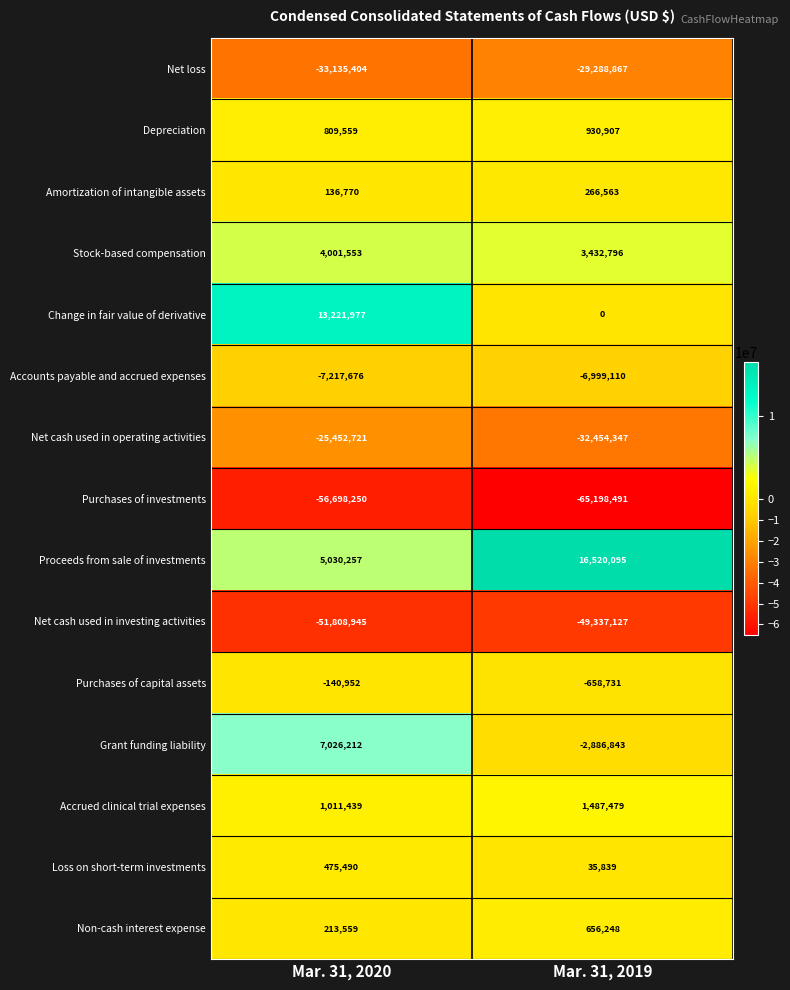

Reading right to left, what are all the values shown in this chart?

Net loss: Mar. 31, 2019=-29288867	Mar. 31, 2020=-33135404
Depreciation: Mar. 31, 2019=930907	Mar. 31, 2020=809559
Amortization of intangible assets: Mar. 31, 2019=266563	Mar. 31, 2020=136770
Stock-based compensation: Mar. 31, 2019=3432796	Mar. 31, 2020=4001553
Change in fair value of derivative: Mar. 31, 2019=0	Mar. 31, 2020=13221977
Accounts payable and accrued expenses: Mar. 31, 2019=-6999110	Mar. 31, 2020=-7217676
Net cash used in operating activities: Mar. 31, 2019=-32454347	Mar. 31, 2020=-25452721
Purchases of investments: Mar. 31, 2019=-65198491	Mar. 31, 2020=-56698250
Proceeds from sale of investments: Mar. 31, 2019=16520095	Mar. 31, 2020=5030257
Net cash used in investing activities: Mar. 31, 2019=-49337127	Mar. 31, 2020=-51808945
Purchases of capital assets: Mar. 31, 2019=-658731	Mar. 31, 2020=-140952
Grant funding liability: Mar. 31, 2019=-2886843	Mar. 31, 2020=7026212
Accrued clinical trial expenses: Mar. 31, 2019=1487479	Mar. 31, 2020=1011439
Loss on short-term investments: Mar. 31, 2019=35839	Mar. 31, 2020=475490
Non-cash interest expense: Mar. 31, 2019=656248	Mar. 31, 2020=213559